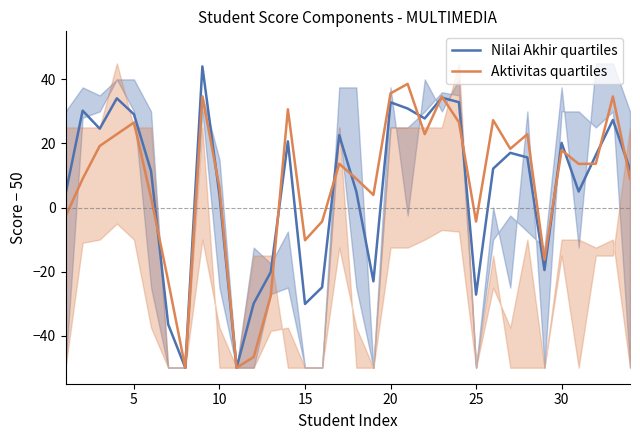

Rank the series by their average value, from lowest to highest.

Nilai Akhir quartiles, Aktivitas quartiles